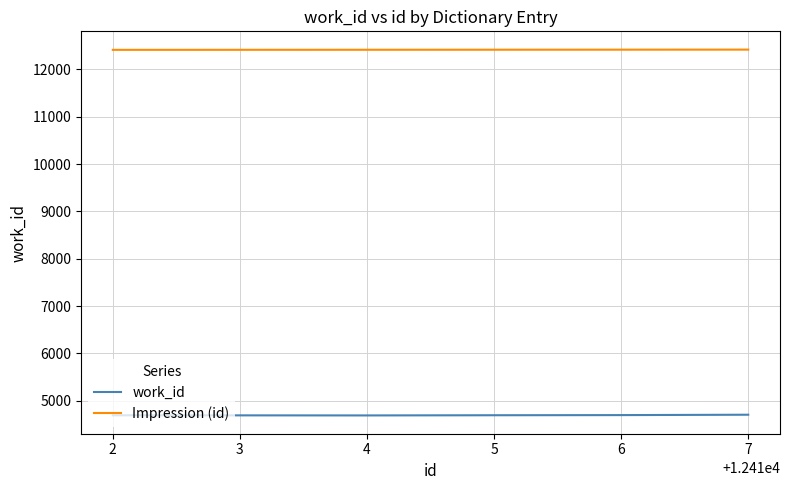

Is the value of work_id at 2 greater than the value of Impression (id) at 2?

No